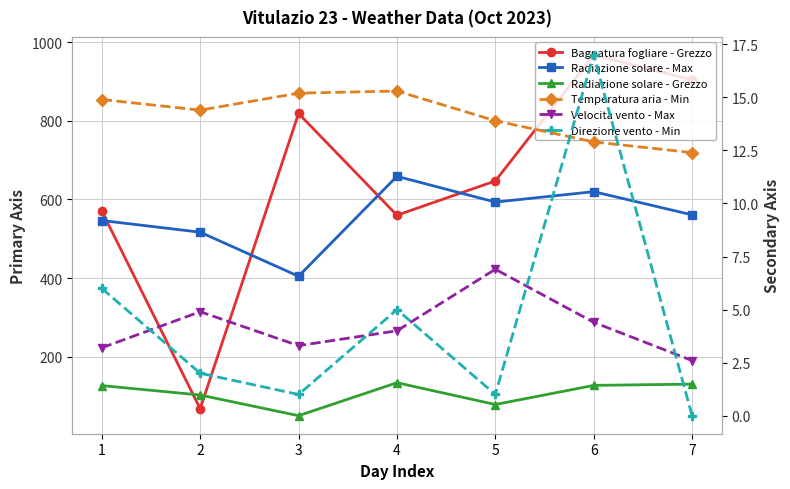

Which has a higher value, 5 or 6?

6